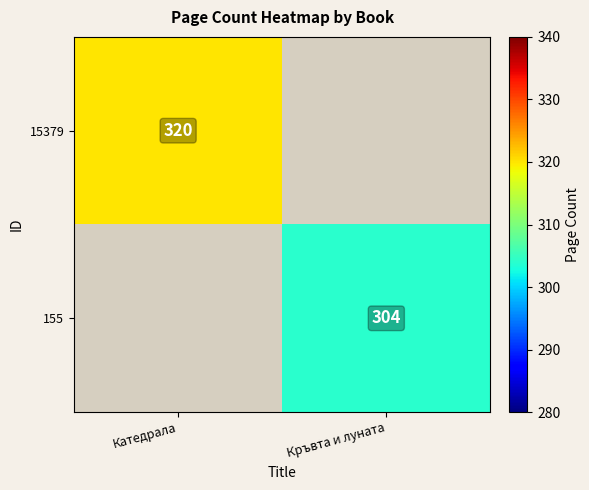

True or false: 155 has a value of 155 at Кръвта и луната.

False